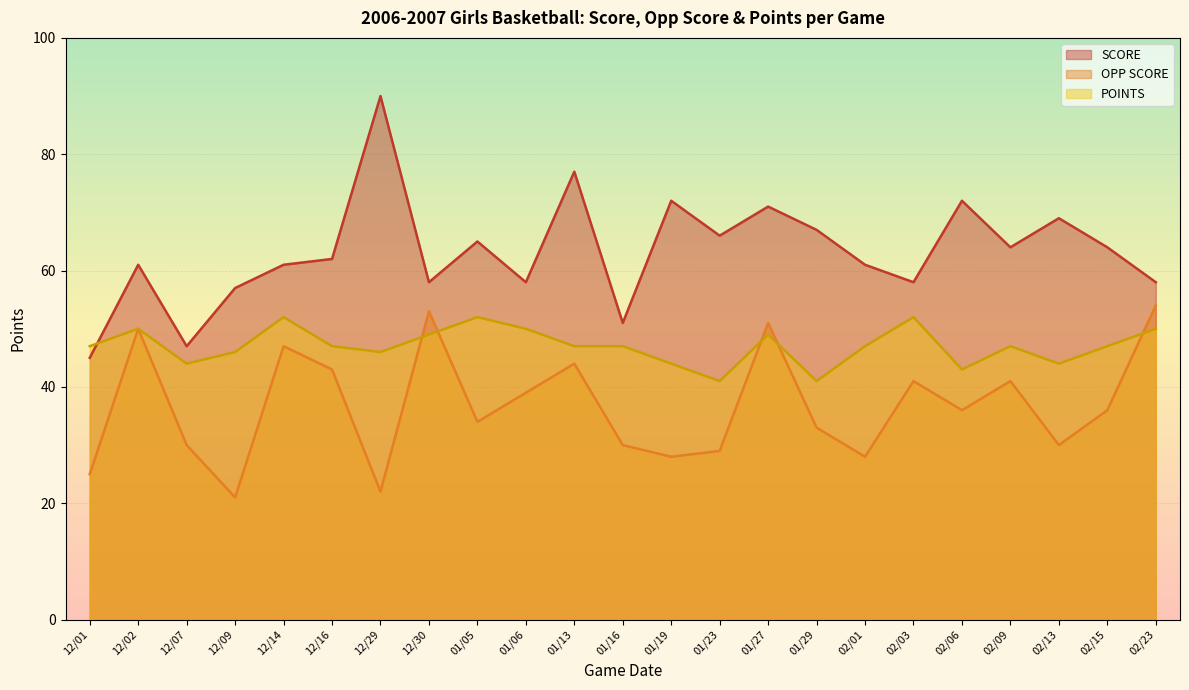

True or false: POINTS and SCORE cross at least once.

True